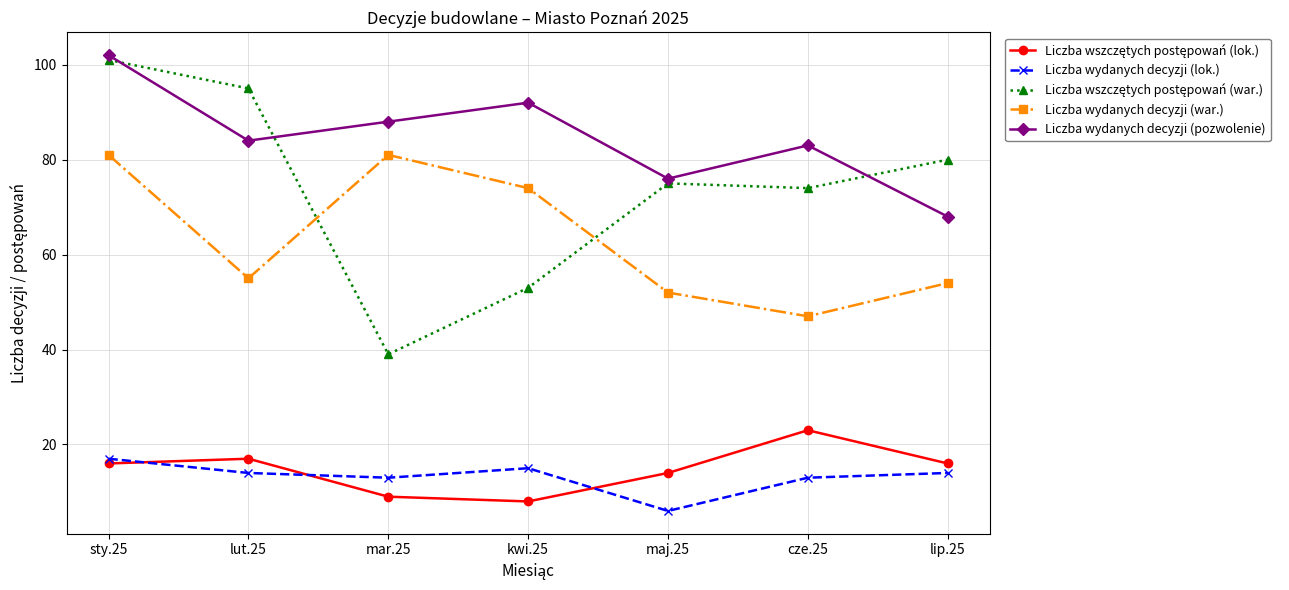

What is the highest value of the Liczba wydanych decyzji (lok.) series?

17